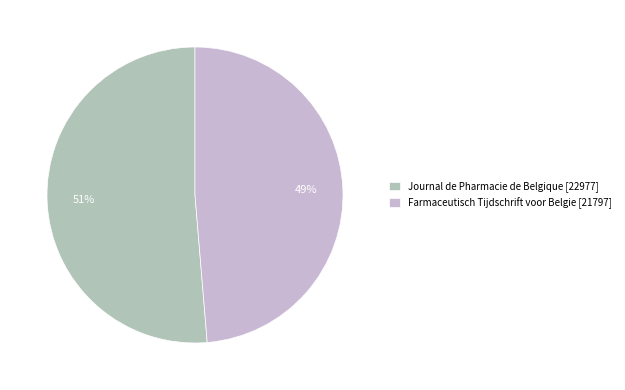

To the nearest percent, what percentage of the pie is Farmaceutisch Tijdschrift voor Belgie?

49%